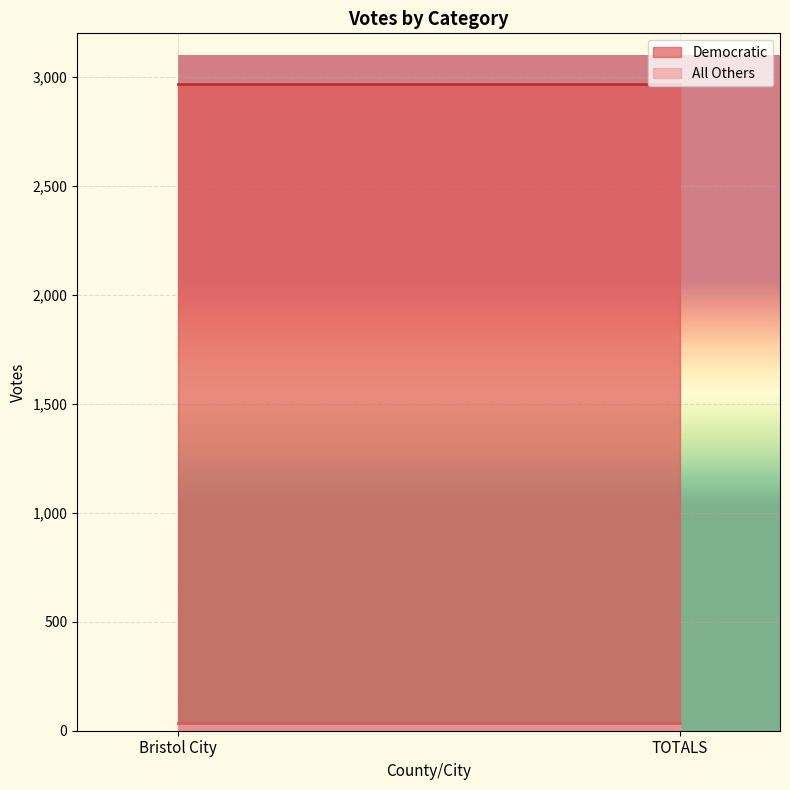

Reading left to right, extract all data points from this chart.

Democratic: Bristol City=2966	TOTALS=2966
All Others: Bristol City=36	TOTALS=36